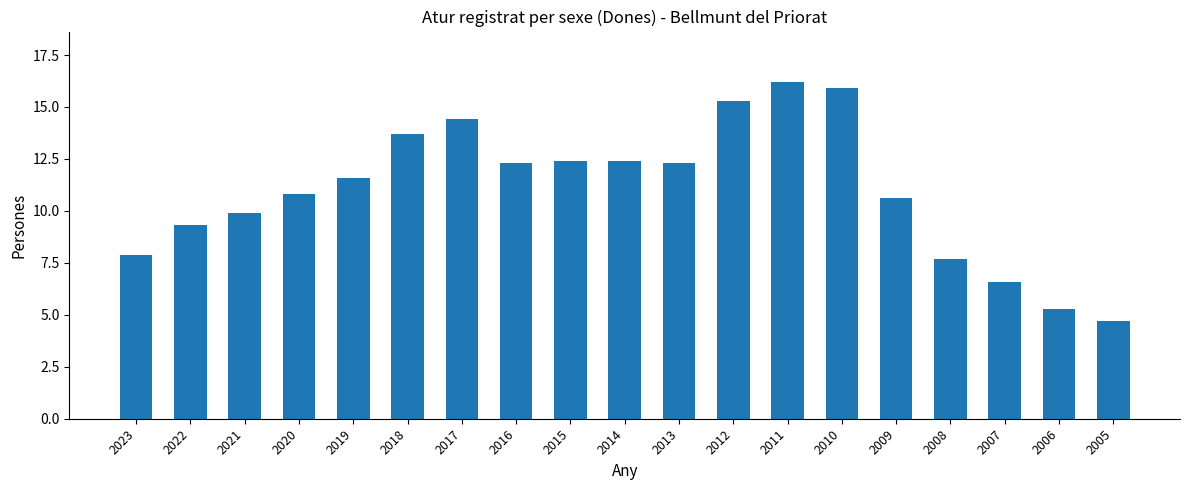

At which category does the chart reach its minimum across all series?

2005